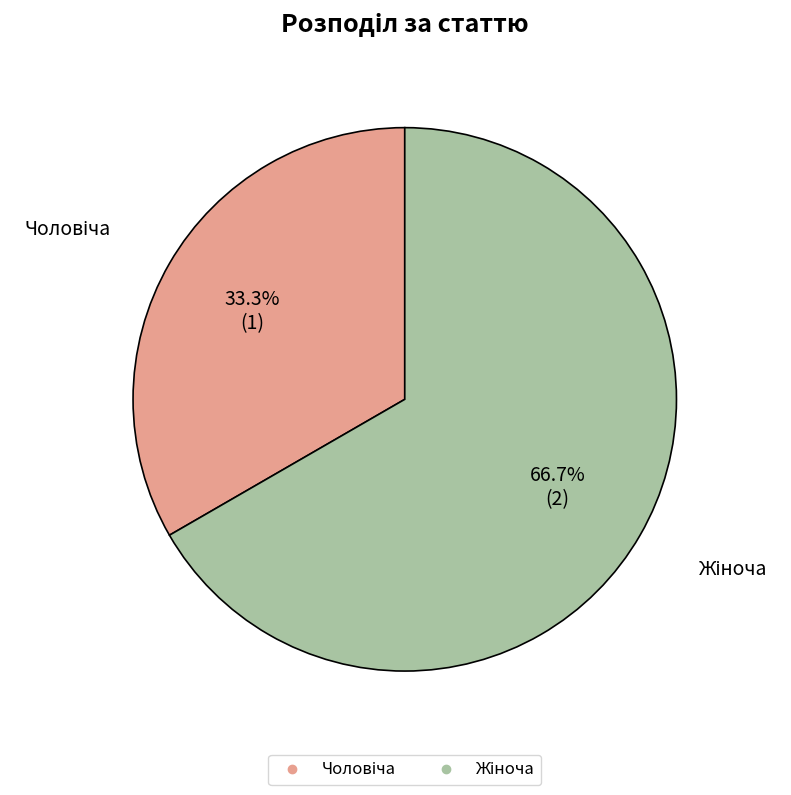

Is there a majority slice in this chart?

Yes